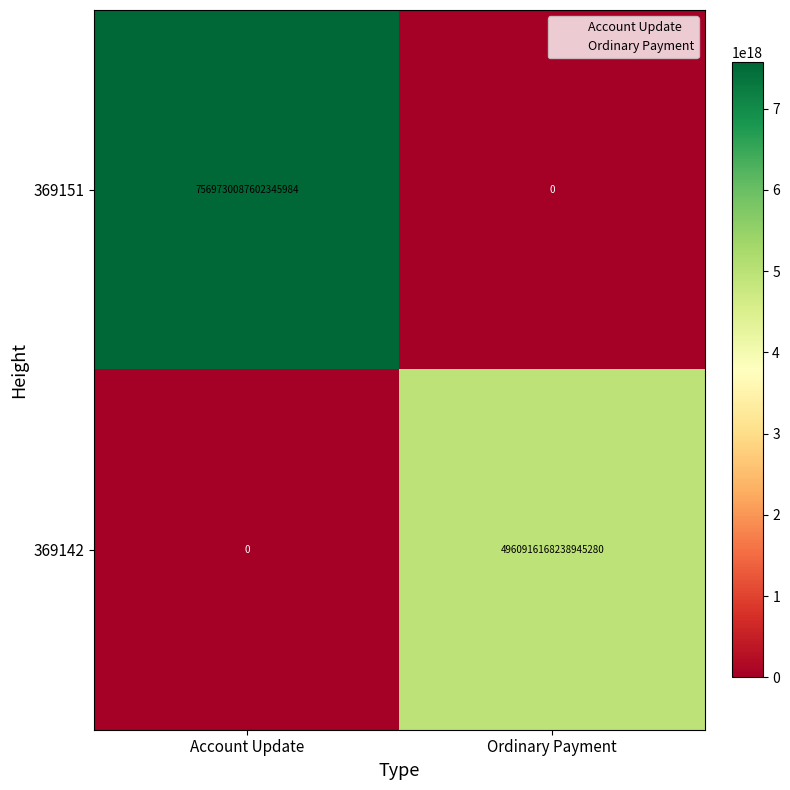

Is it true that 369151 equals 0 at Ordinary Payment?

True